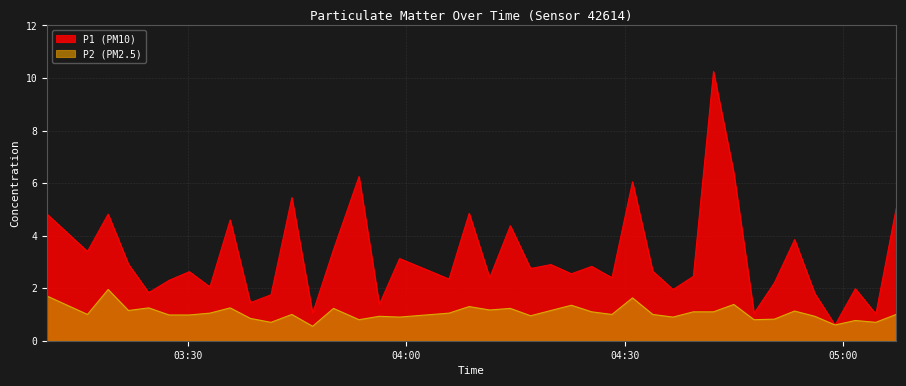

Which series has the widest spread of values?

P1 (PM10)